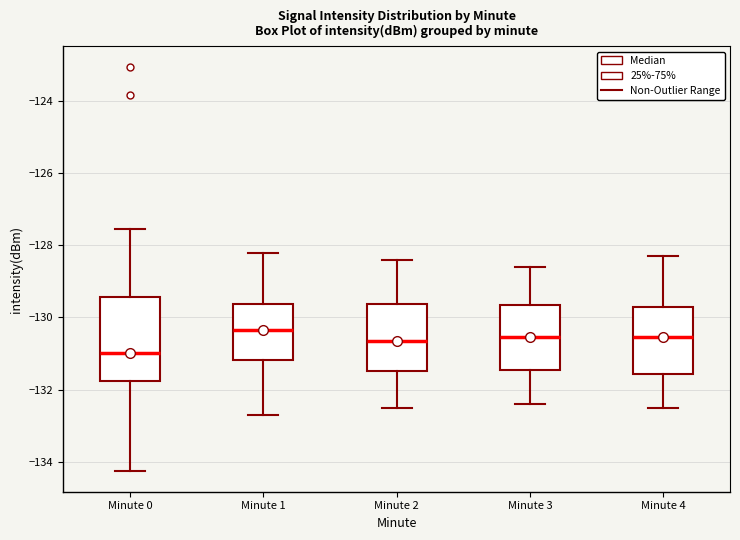

Comparing the boxes themselves (not the whiskers), which one is the tallest?

Minute 0